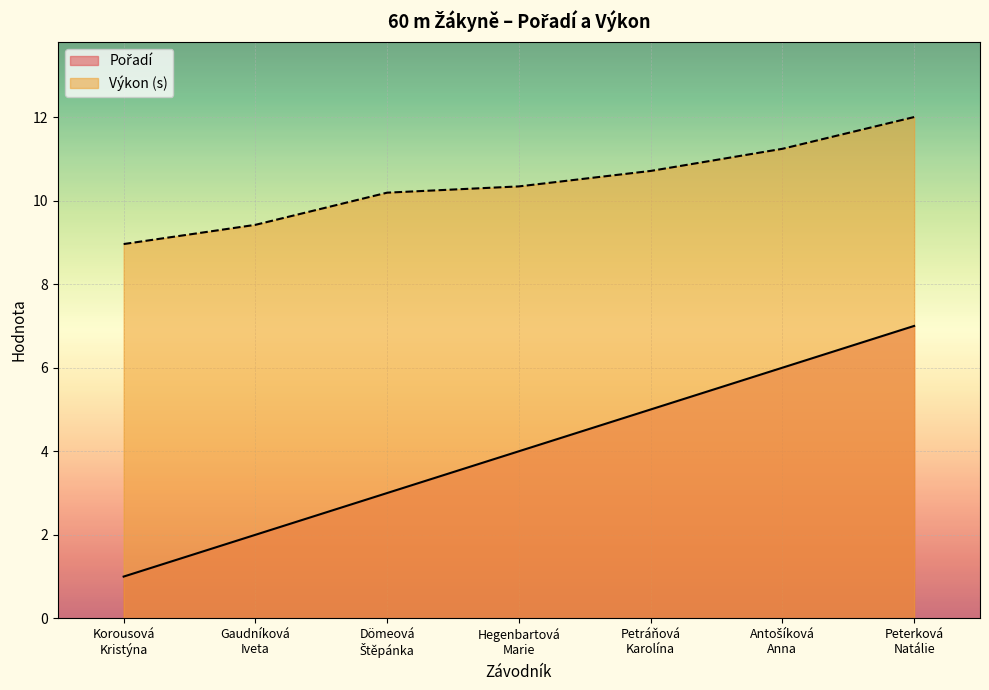

What is the average value of the Pořadí series?

4.0